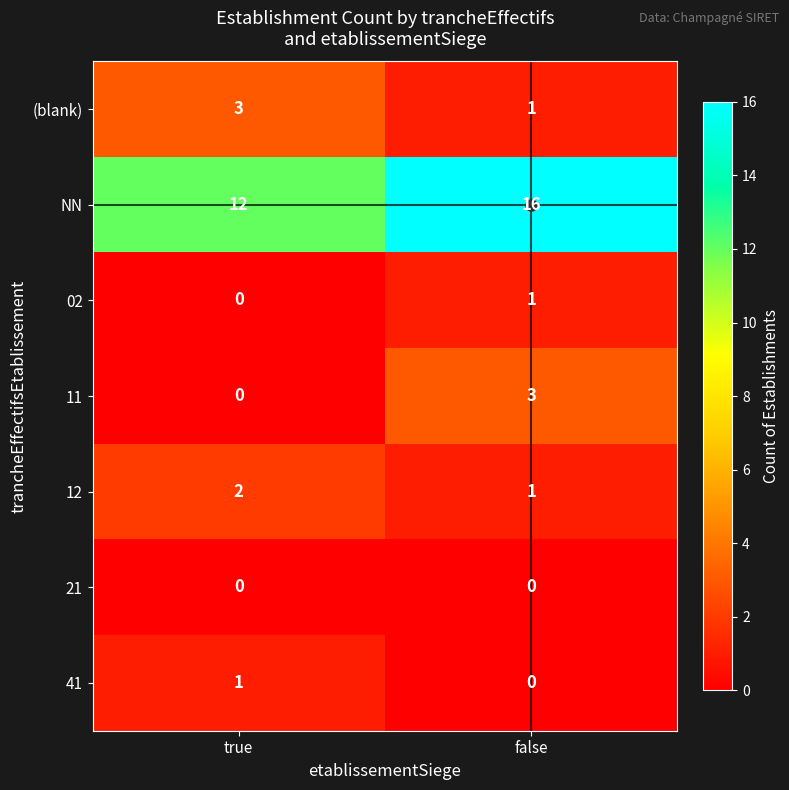

Count the number of categories in the chart.

2